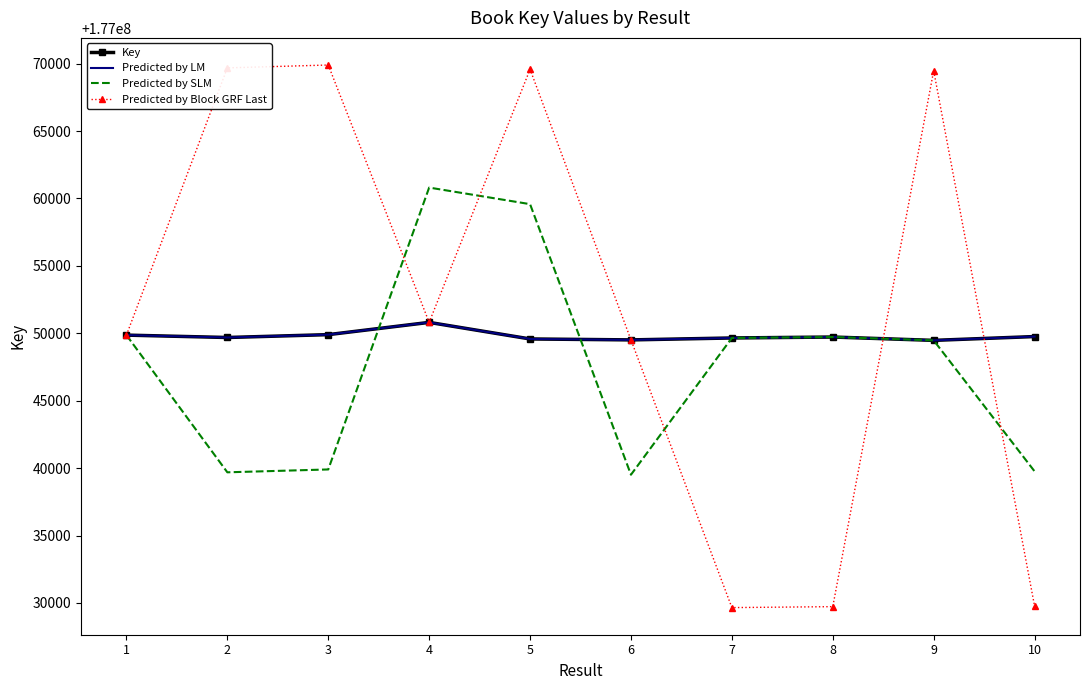

At which label does Predicted by Block GRF Last reach its minimum?

7